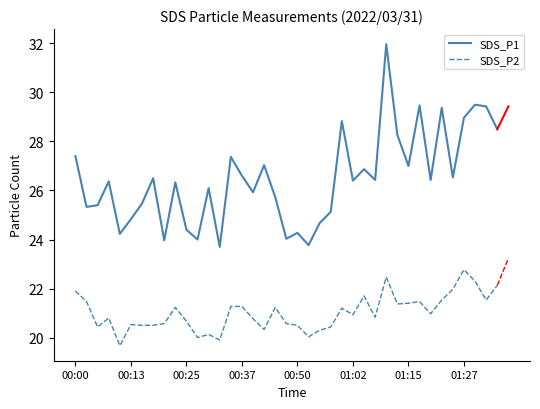

What is the difference between the maximum and minimum values in the SDS_P2 series?

3.1